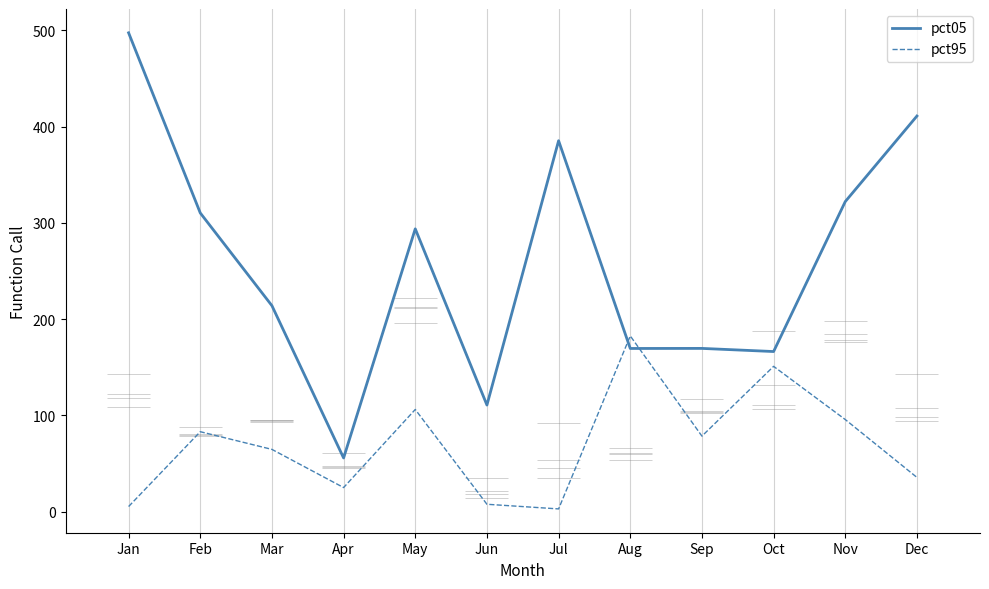

Between May and Jan, which is larger?

Jan